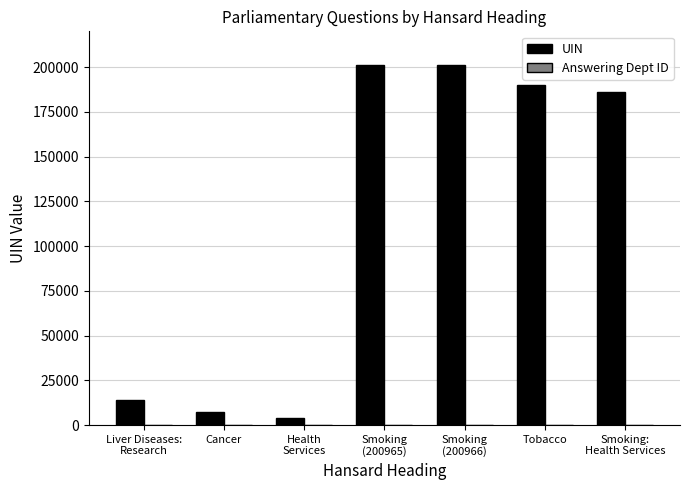

Which series has the widest spread of values?

UIN